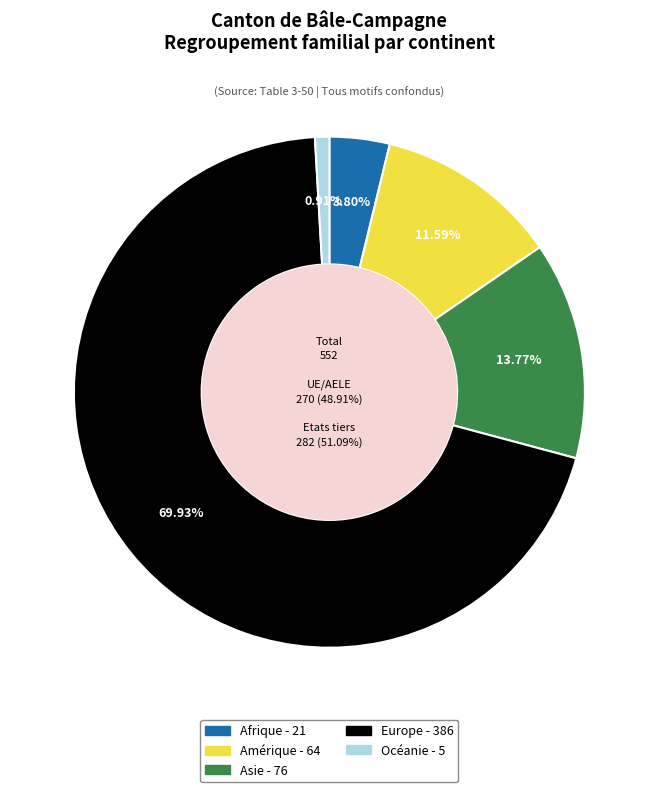

How many segments does this pie chart have?

5